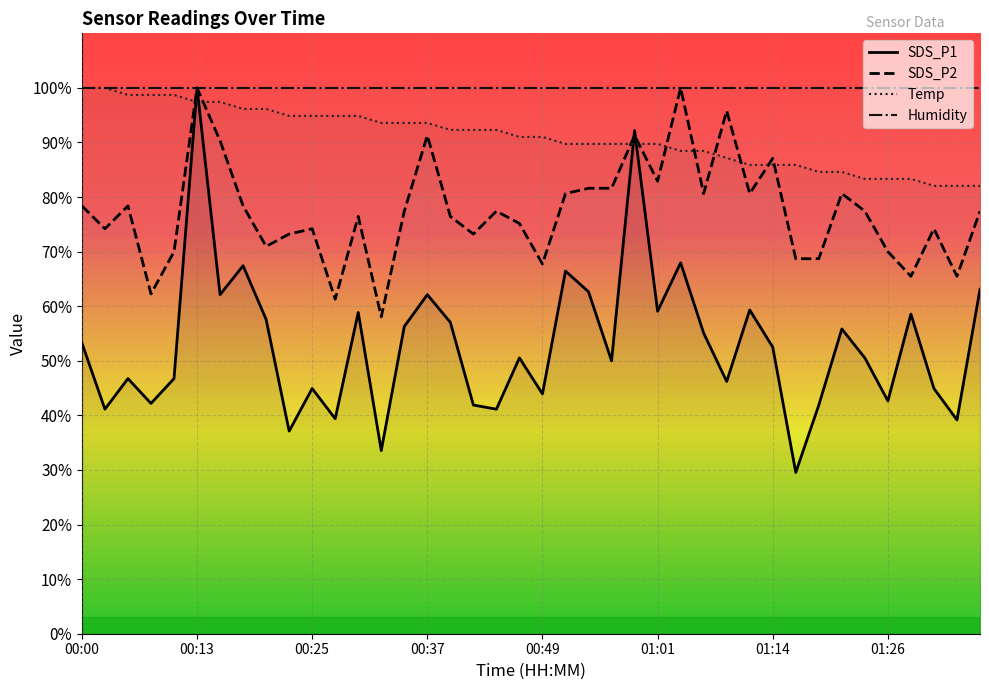

What is the difference between the Temp values at 38 and 17?

10.3